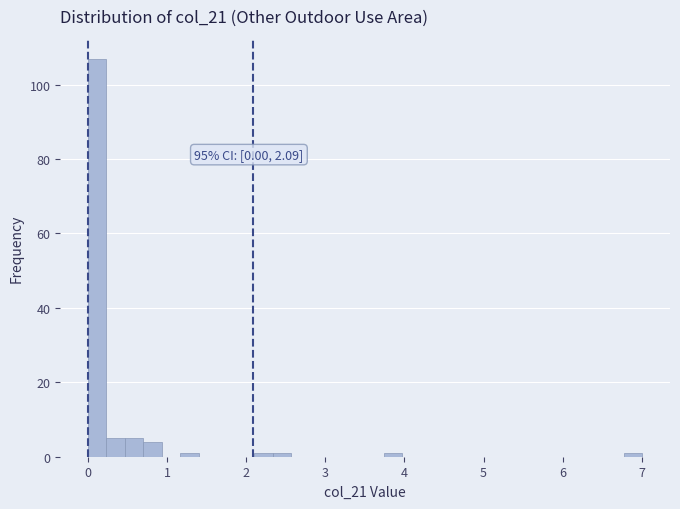

Read against the x-axis, roughly where is the centre of the tallest bar?

0.1